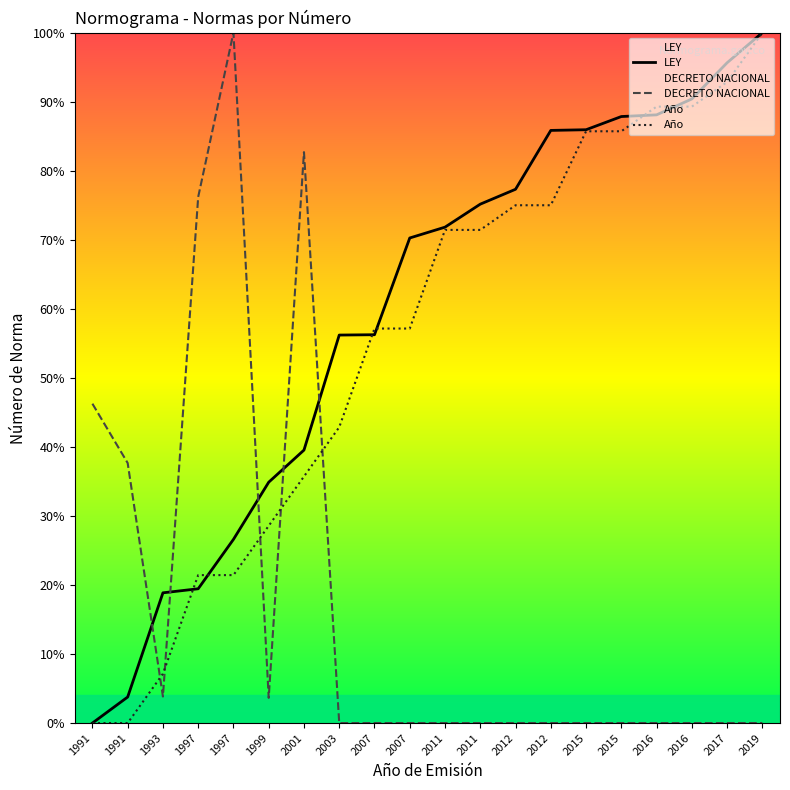

What is the difference between the maximum and second lowest values in the LEY series?

96.2